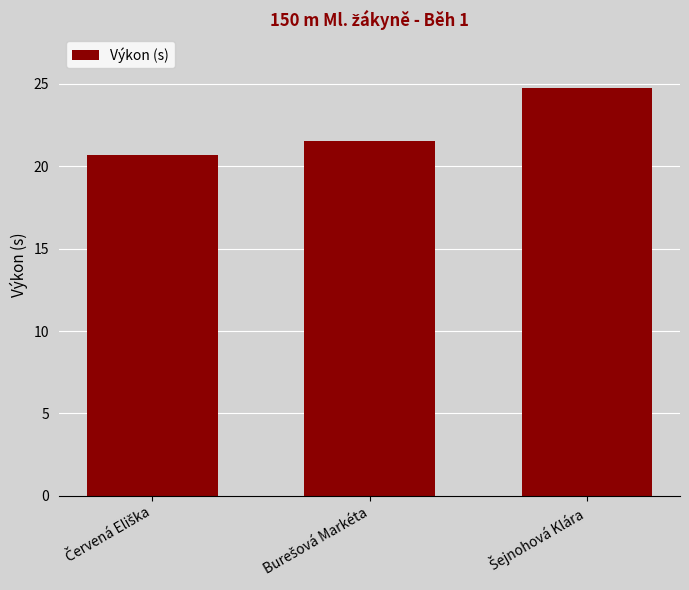

Are the bars grouped side by side (vs. stacked)?

No